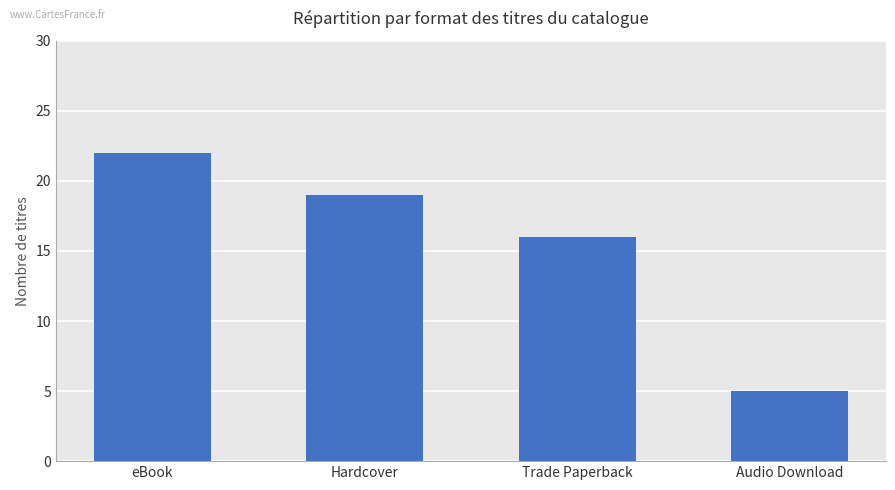

Approximately how many times larger is the value at eBook compared to Audio Download?

4.4